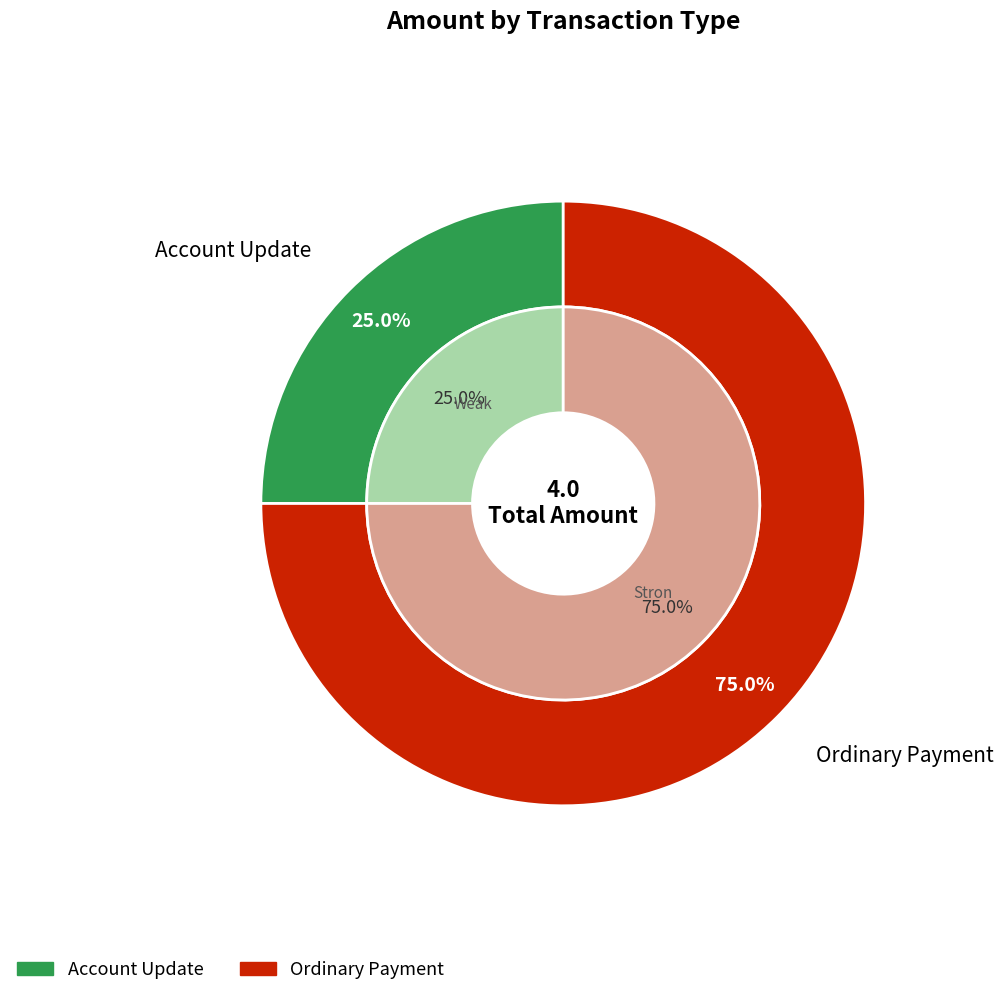

To the nearest percent, what is the combined percentage of Account Update and Ordinary Payment?

100%